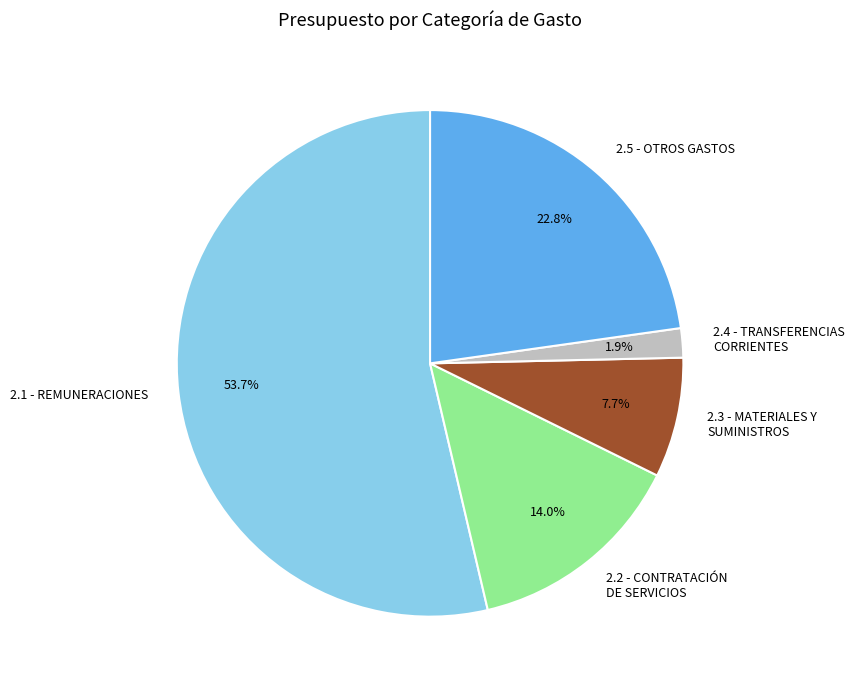

Is it true that 2.3 - MATERIALES Y SUMINISTROS is 1% of the pie?

False